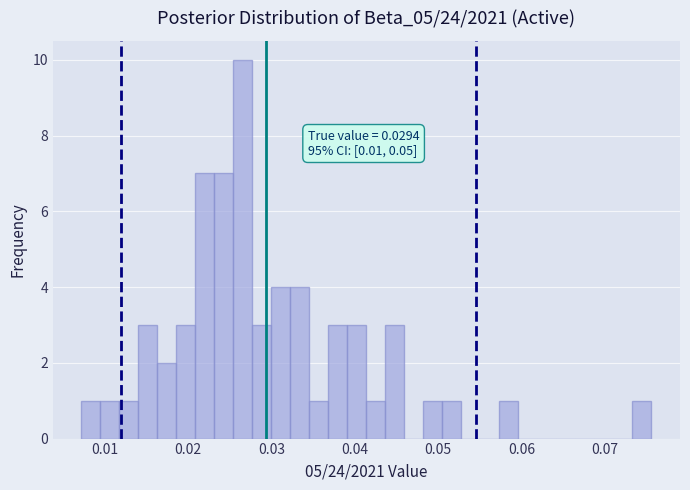

Around what value on the x-axis is the tallest bar? Give the approximate position of its centre, as read against the axis.

0.027